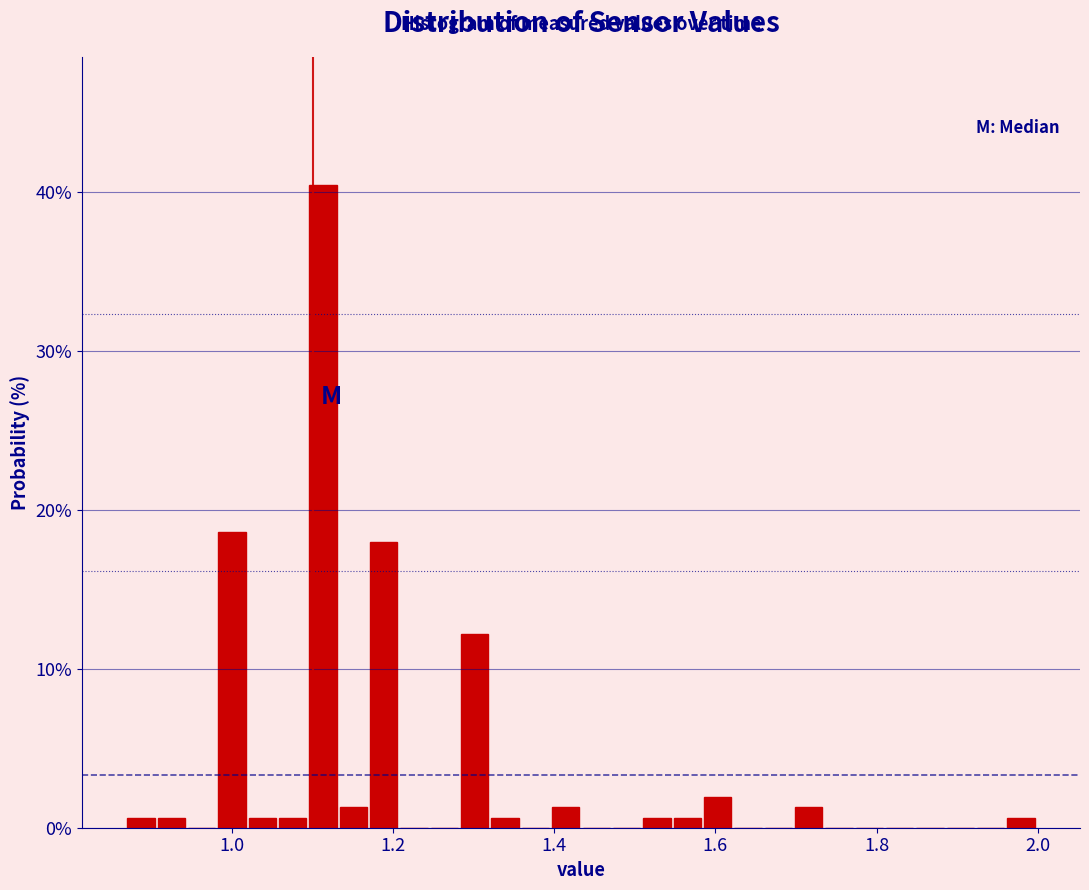

Around what value on the x-axis is the tallest bar? Give the approximate position of its centre, as read against the axis.

1.12